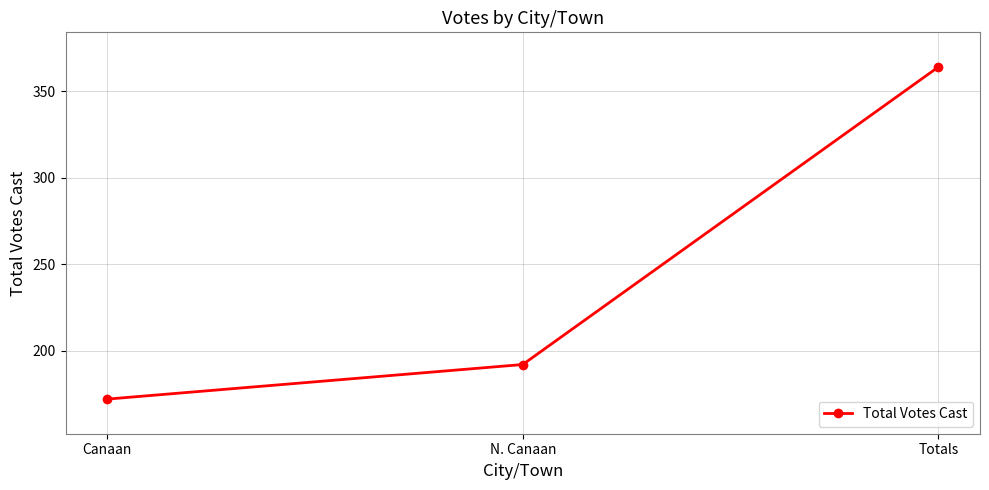

Reading left to right, list all the values displayed in this chart.

Canaan=172	N. Canaan=192	Totals=364